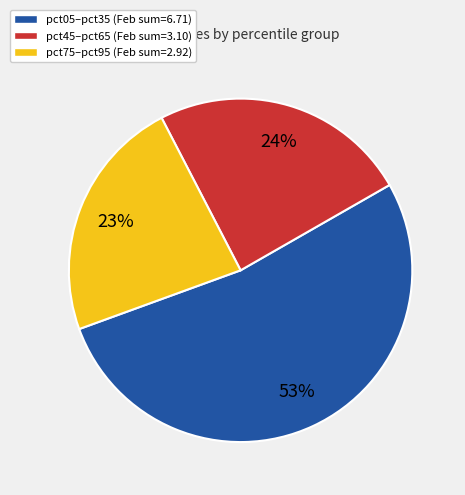

Is there any slice that represents more than half of the pie?

Yes